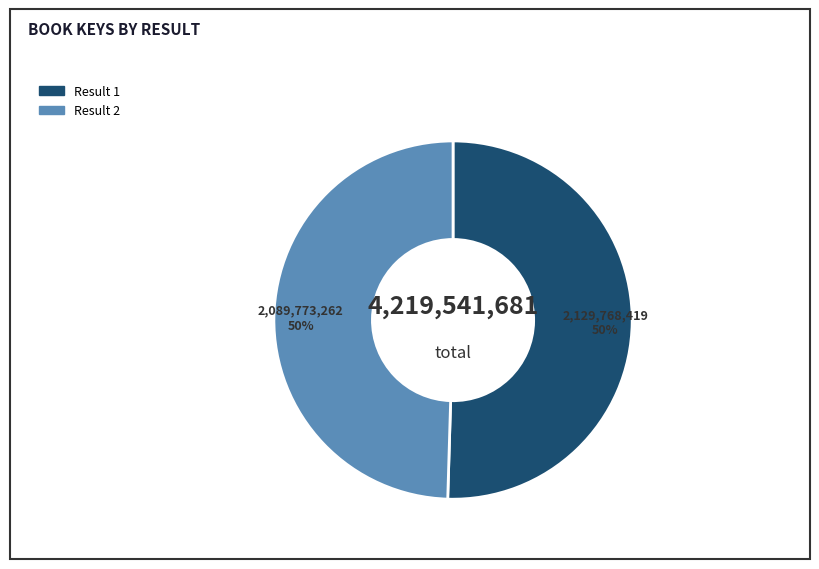

To the nearest percent, what is the average slice percentage?

50%